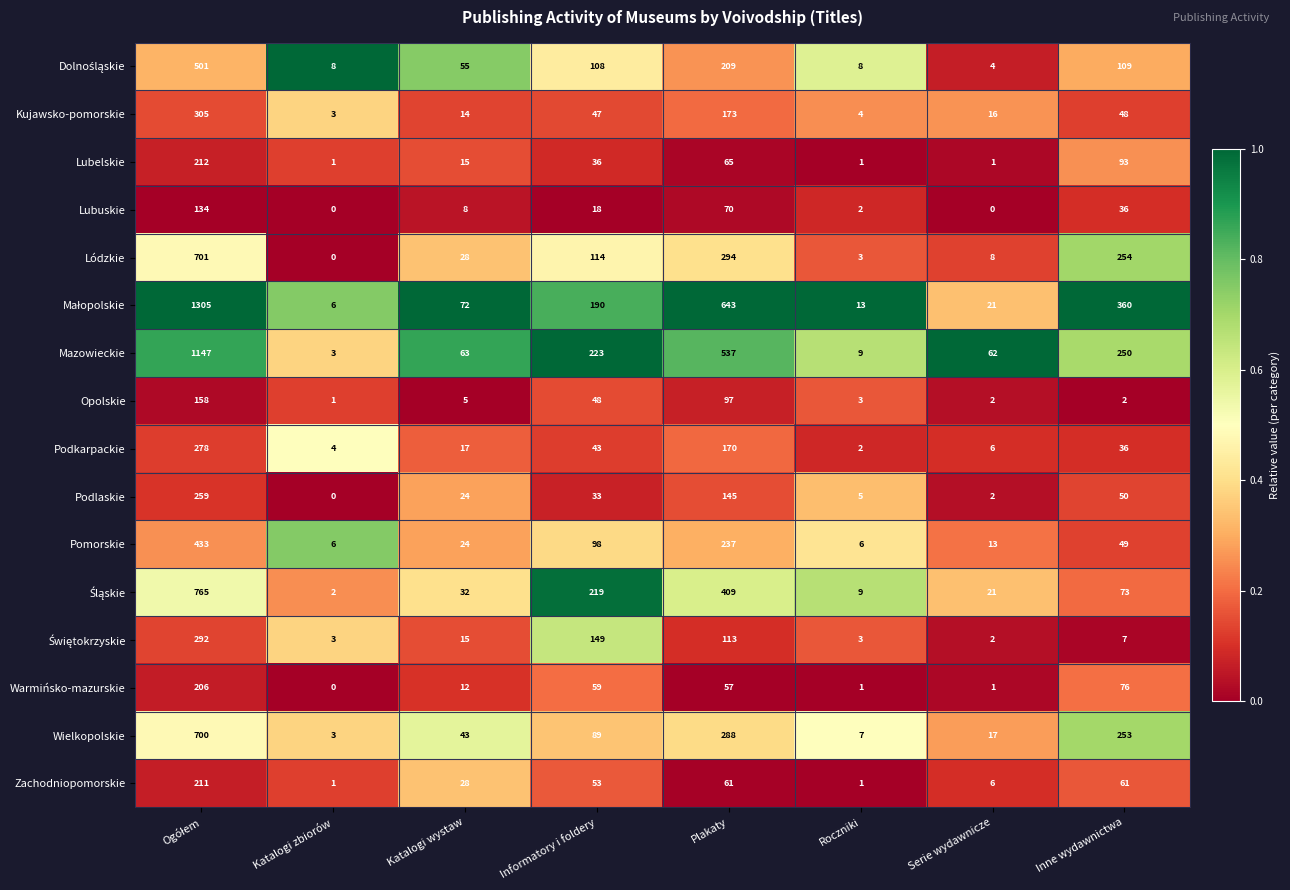

At which label is Podlaskie closest to 129?

Plakaty